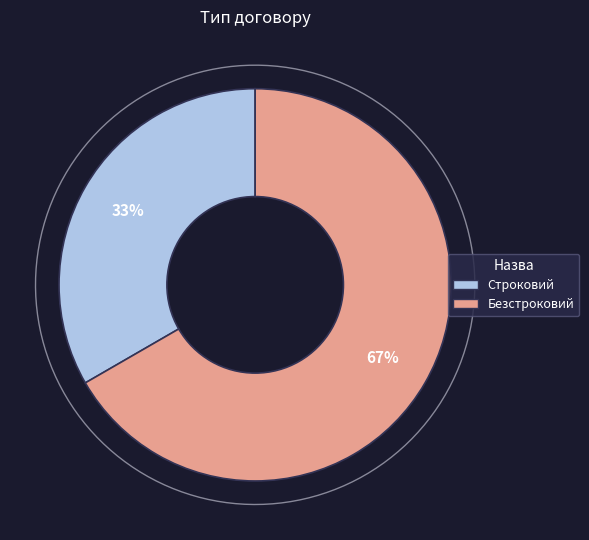

Combined, what portion of the pie is Строковий and Безстроковий?

100.0%